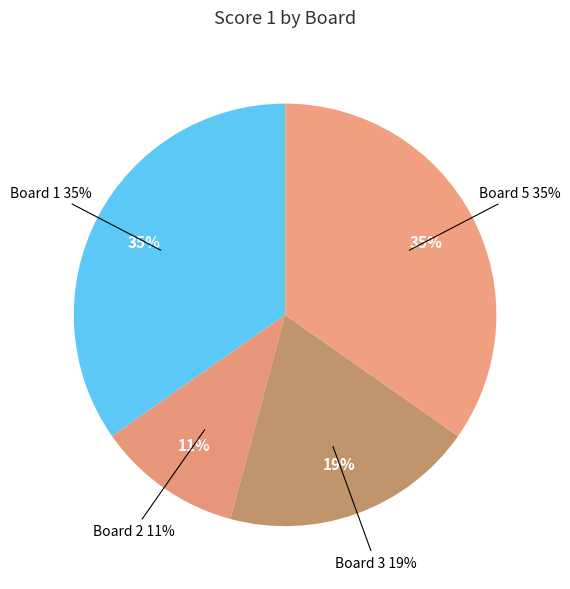

Combined, do Board 1 and Board 4 account for over 50%?

No